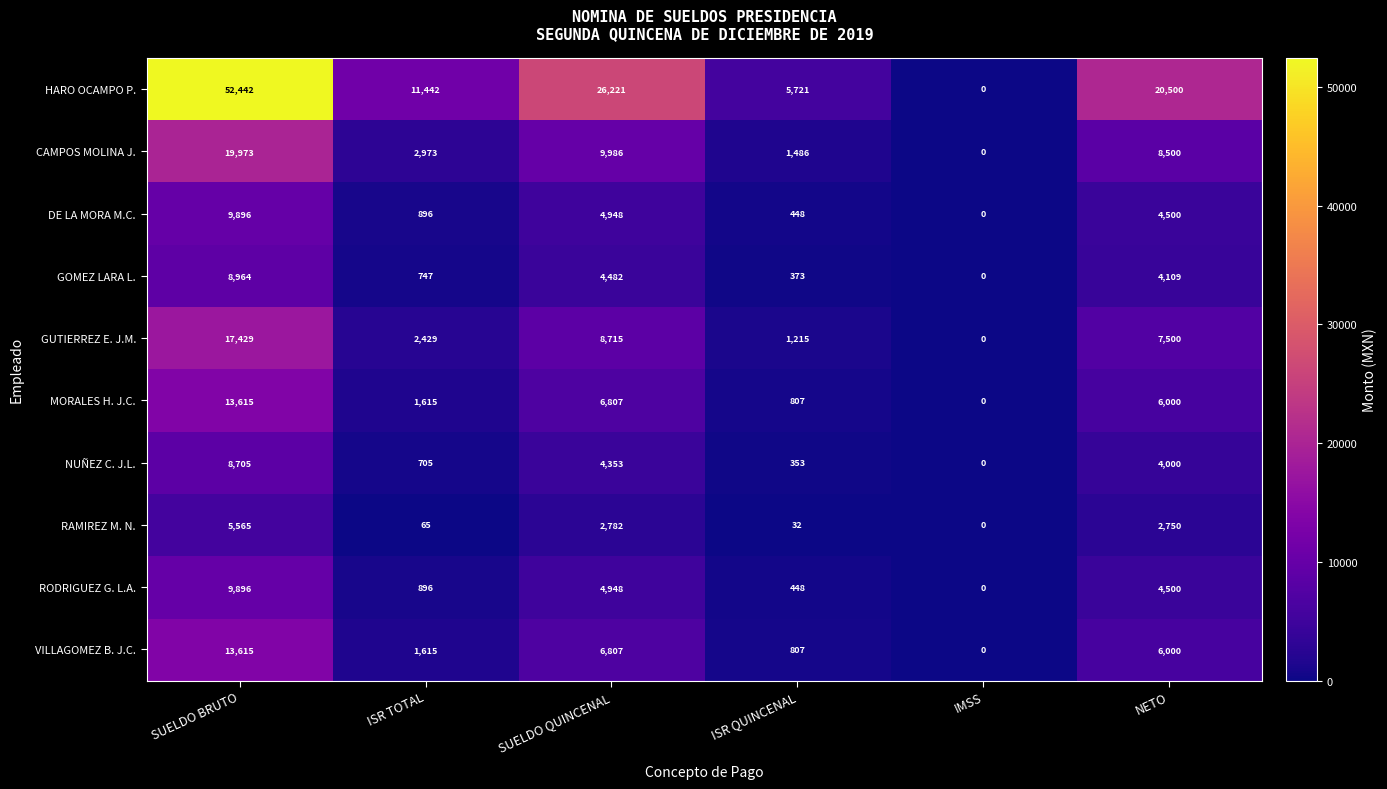

At which category does the chart reach its peak across all series?

SUELDO BRUTO